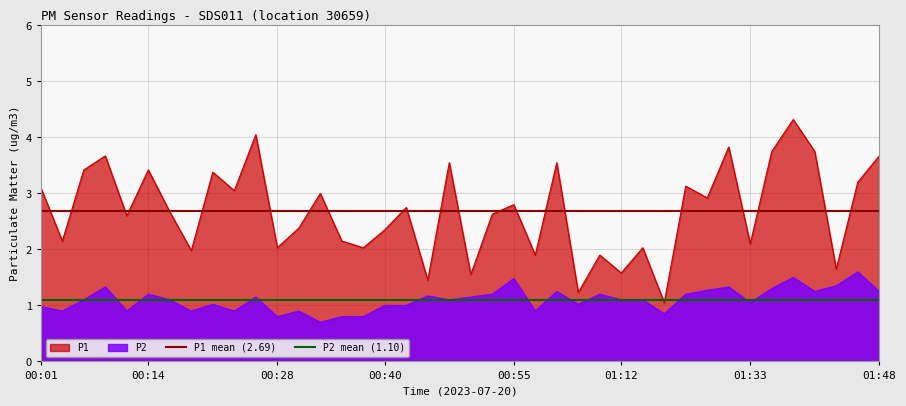

What is the minimum value for P1 mean (2.69)?

2.7